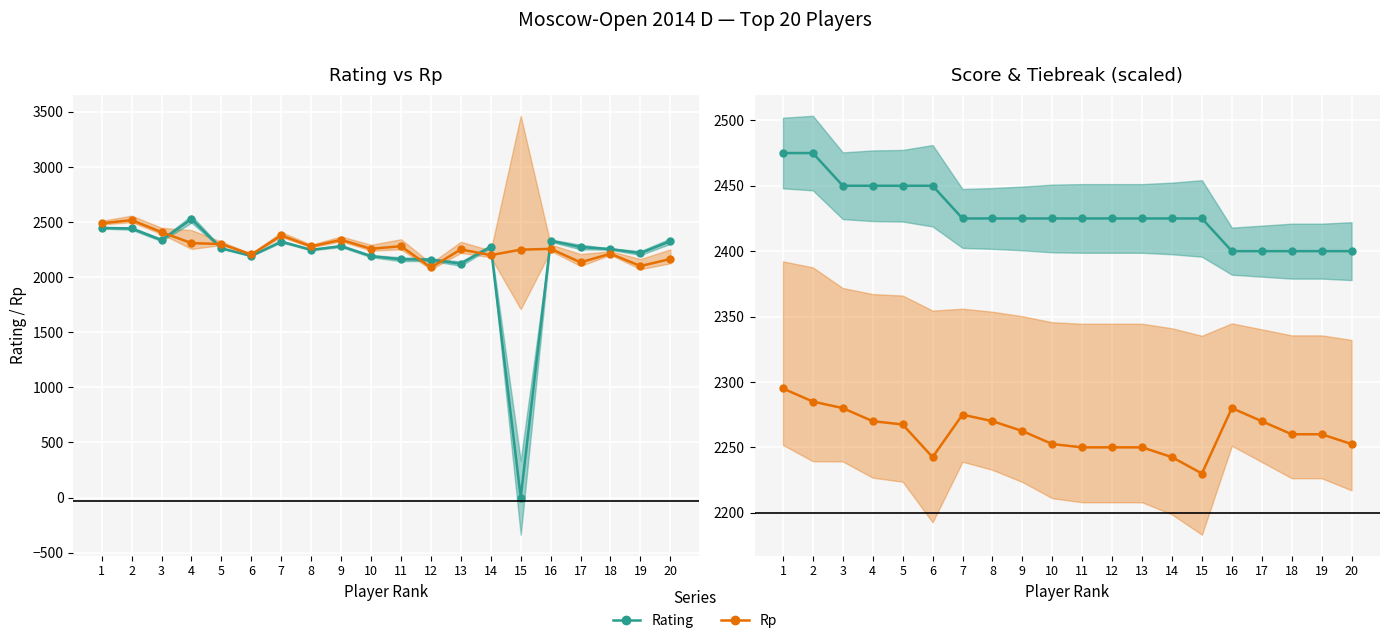

True or false: Rp has more than 2 points higher than both neighbors.

False